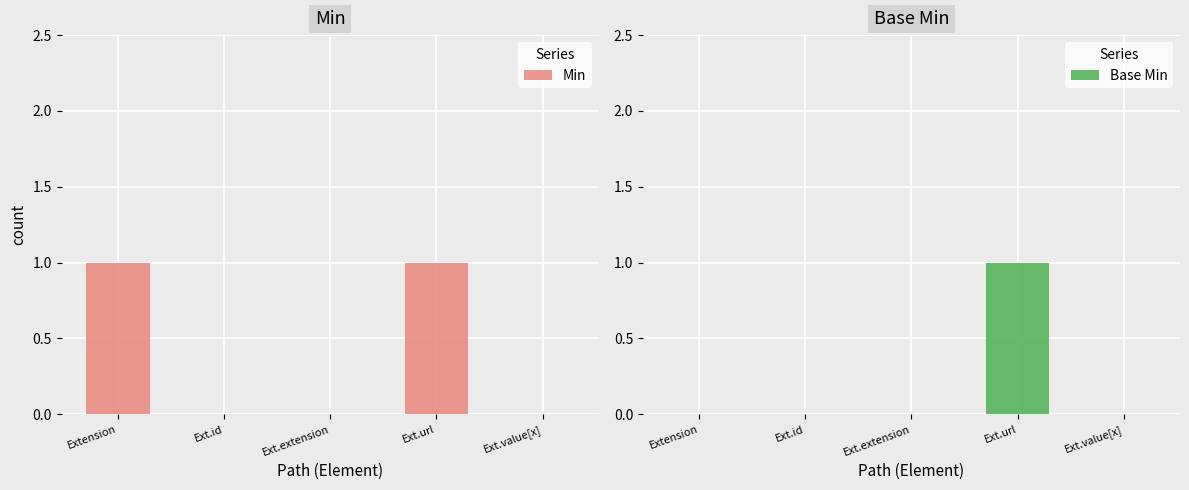

Which has a higher value, Ext.extension or Ext.value[x]?

Ext.extension